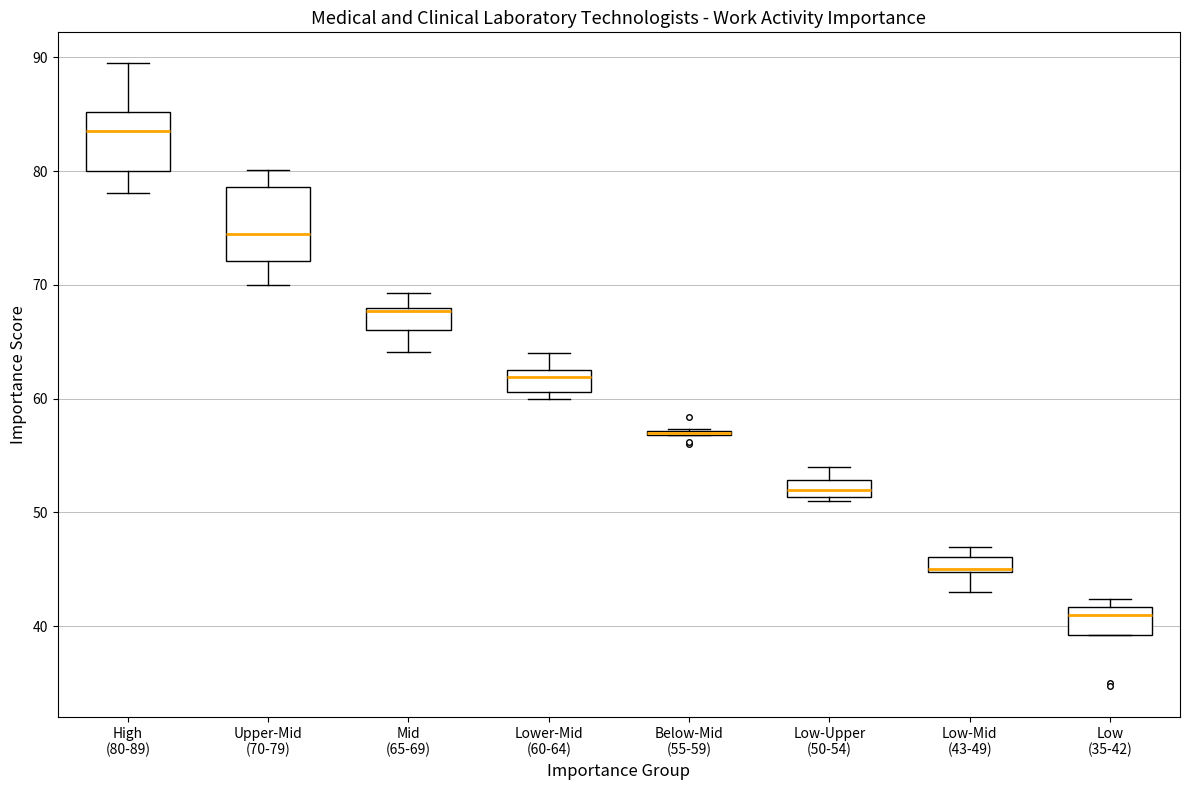

Which box is the tallest, from its lower edge to its upper edge?

Upper-Mid (70-79)